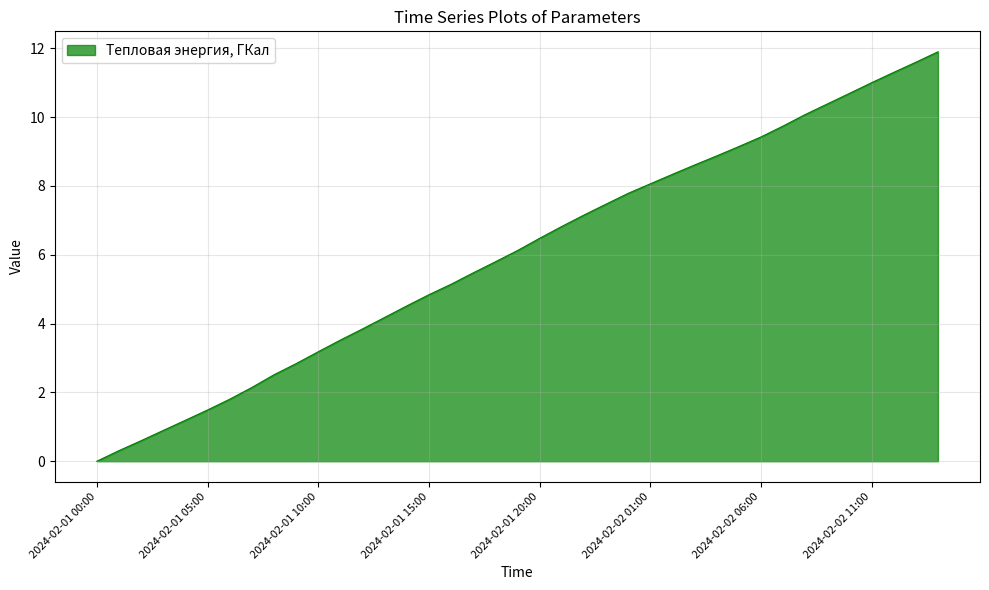

What is the maximum value shown in the chart?

11.9